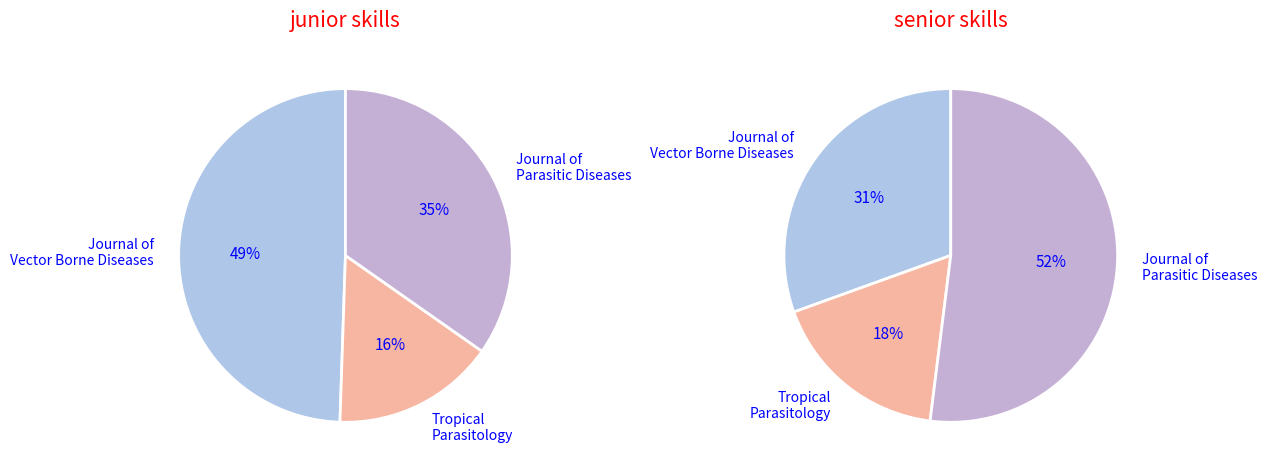

How many slices are in this pie chart?

3